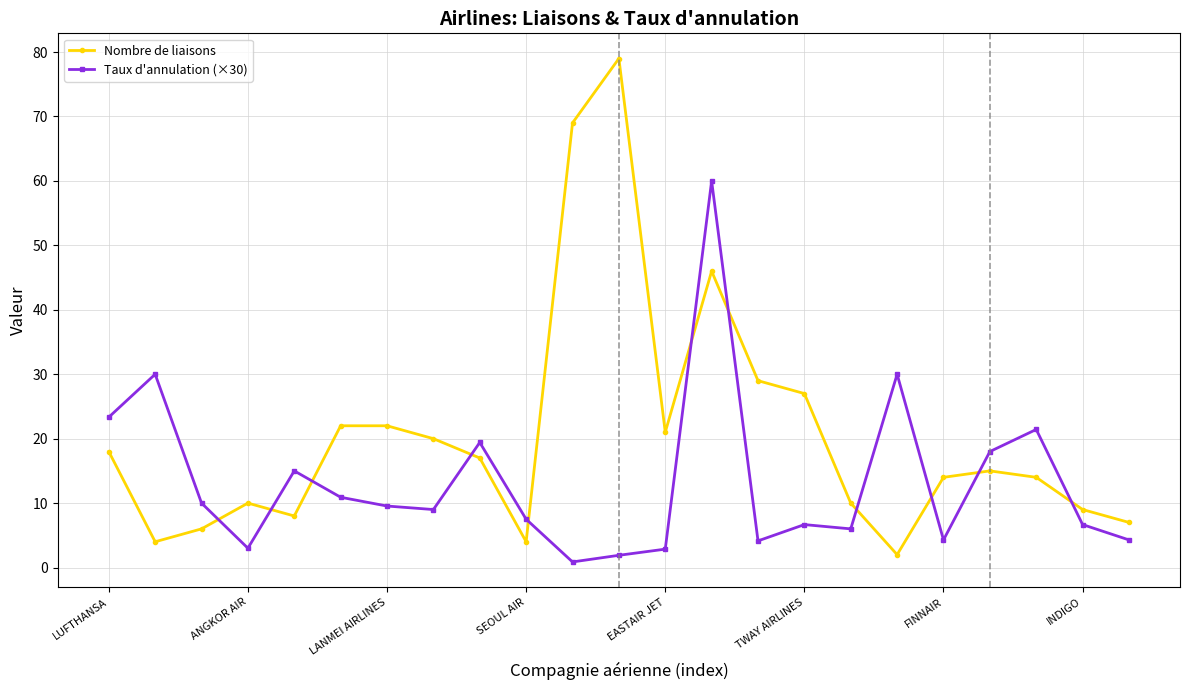

Rank the series by their average value, from lowest to highest.

Taux d'annulation (×30), Nombre de liaisons